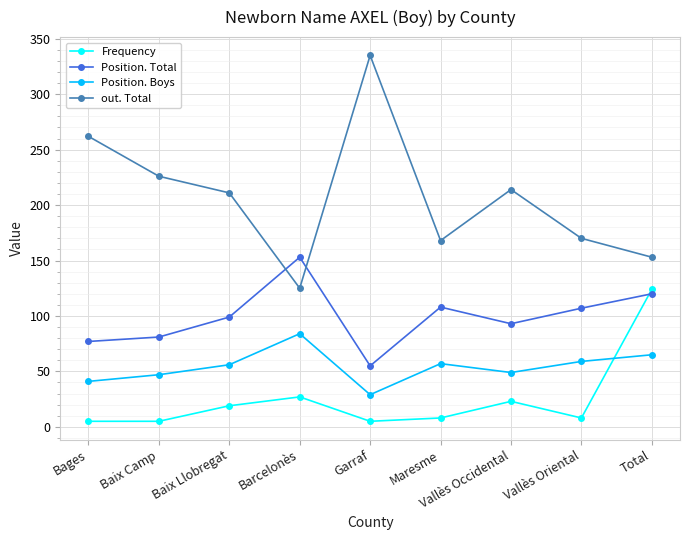

True or false: Position. Boys and Position. Total cross at least once.

False